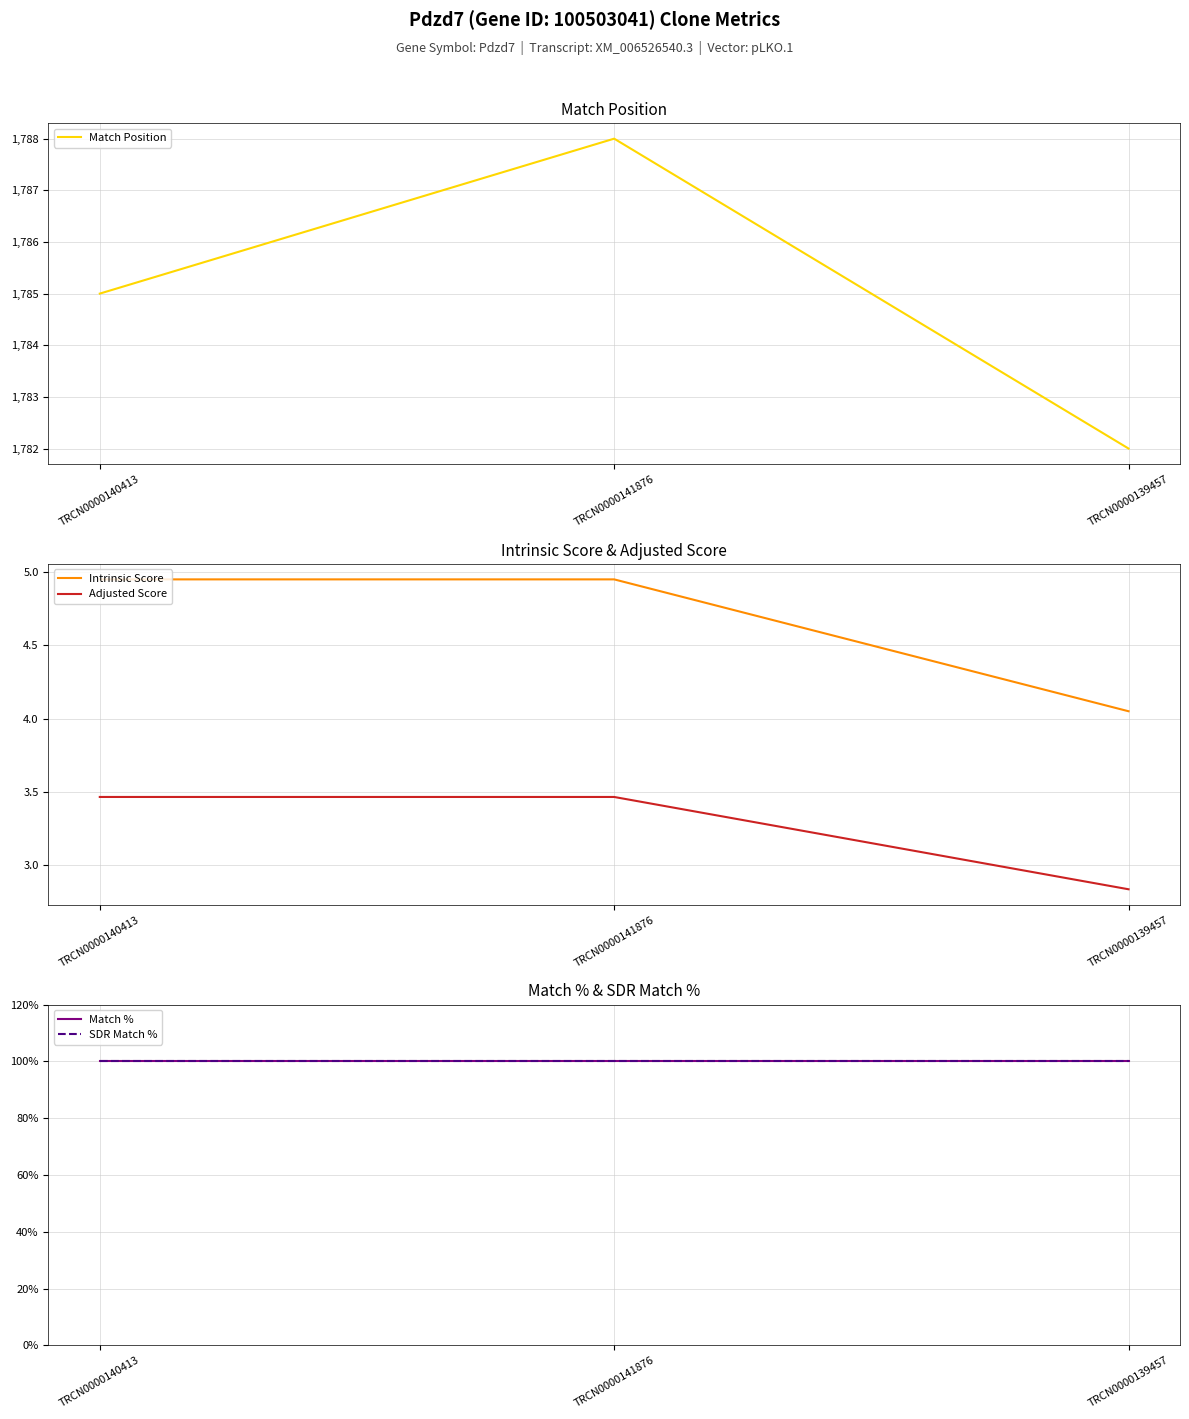

At TRCN0000140413, list the series in order from largest to smallest.

Match Position, Match %, SDR Match %, Intrinsic Score, Adjusted Score